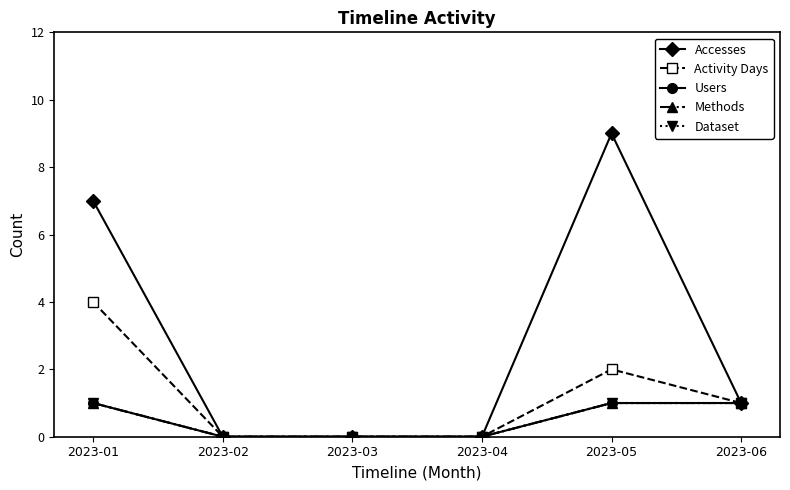

Does the chart have visible grid lines?

No